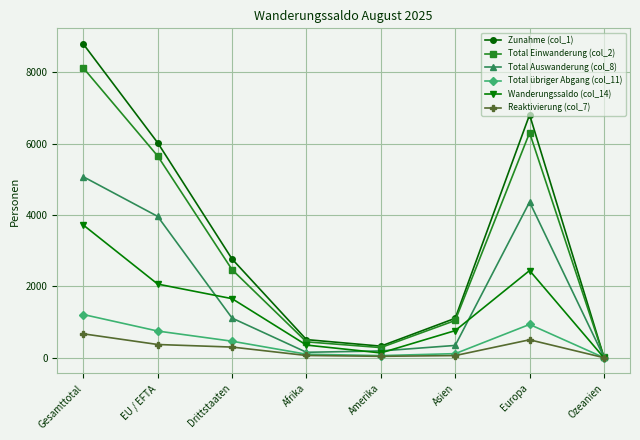

At Europa, list the series in order from largest to smallest.

Zunahme (col_1), Total Einwanderung (col_2), Total Auswanderung (col_8), Wanderungssaldo (col_14), Total übriger Abgang (col_11), Reaktivierung (col_7)